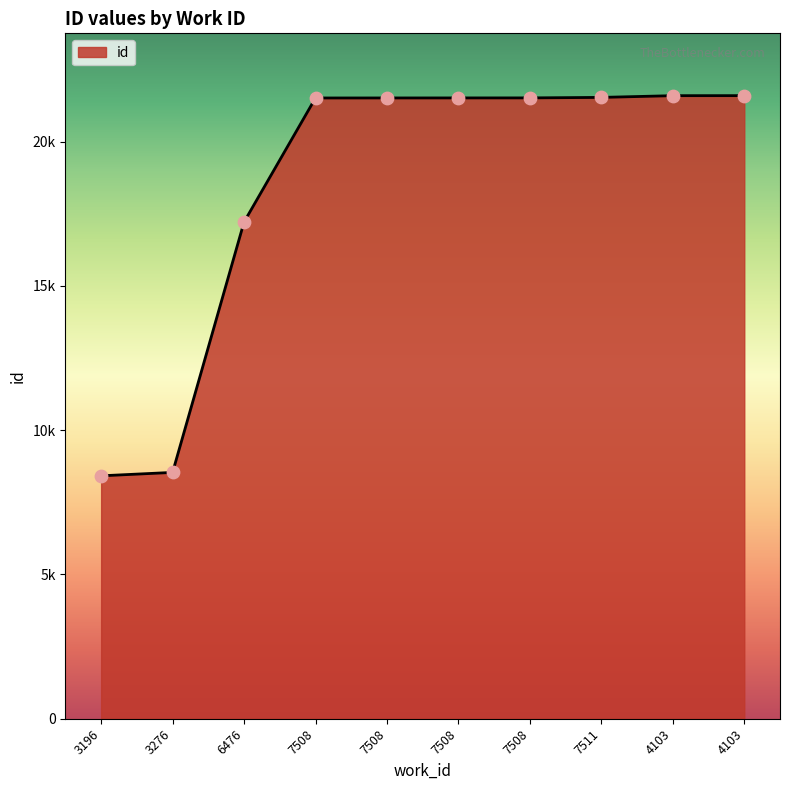

Approximately how many times larger is the value at 4103 compared to 4103?

1.0